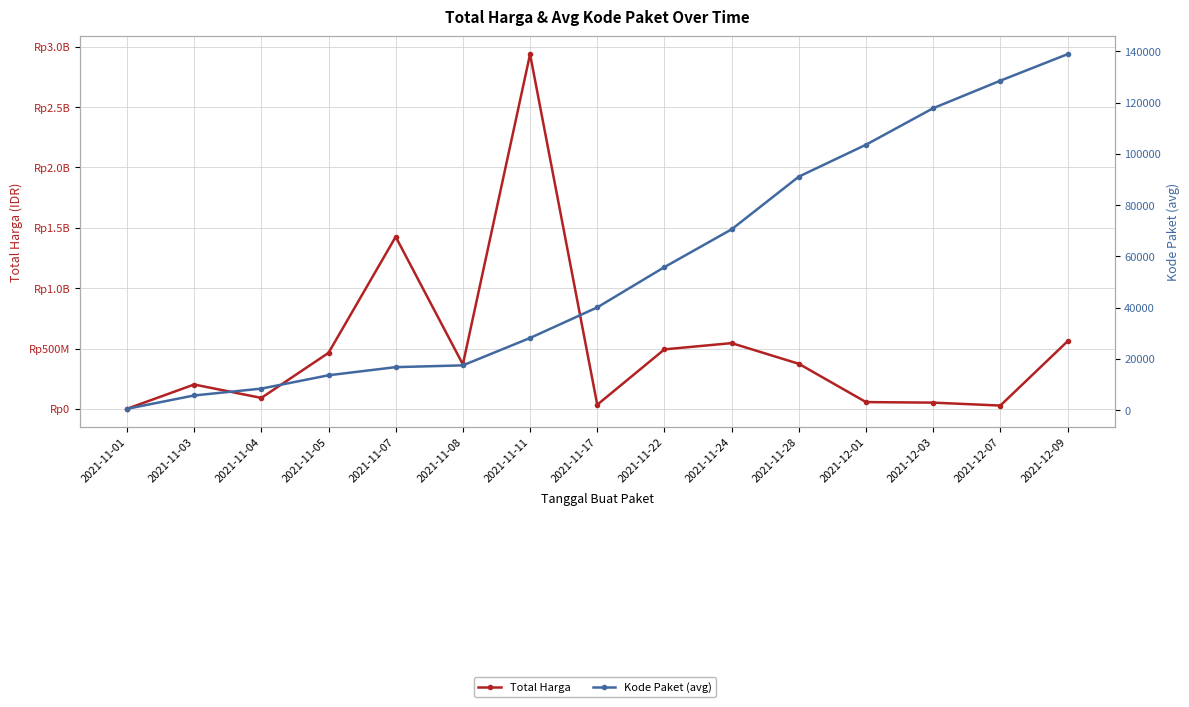

Which label corresponds to the largest value in the chart?

2021-11-11